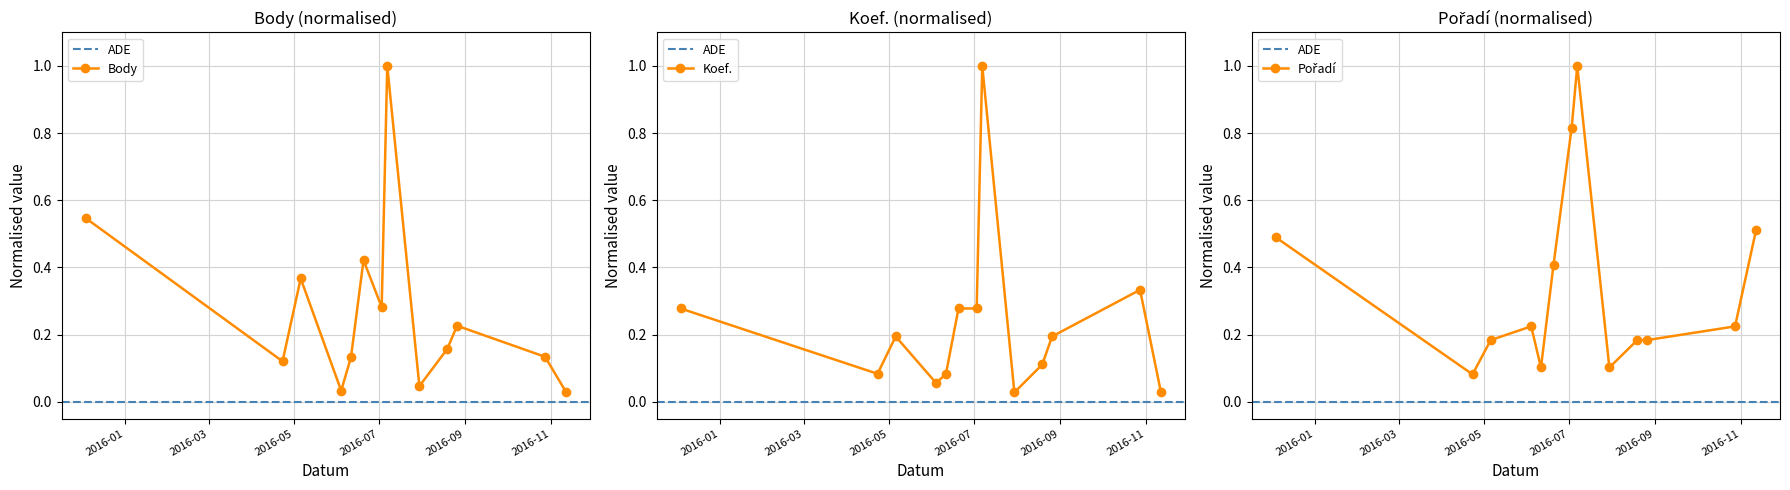

Which label corresponds to the smallest value in the chart?

2016-07-30